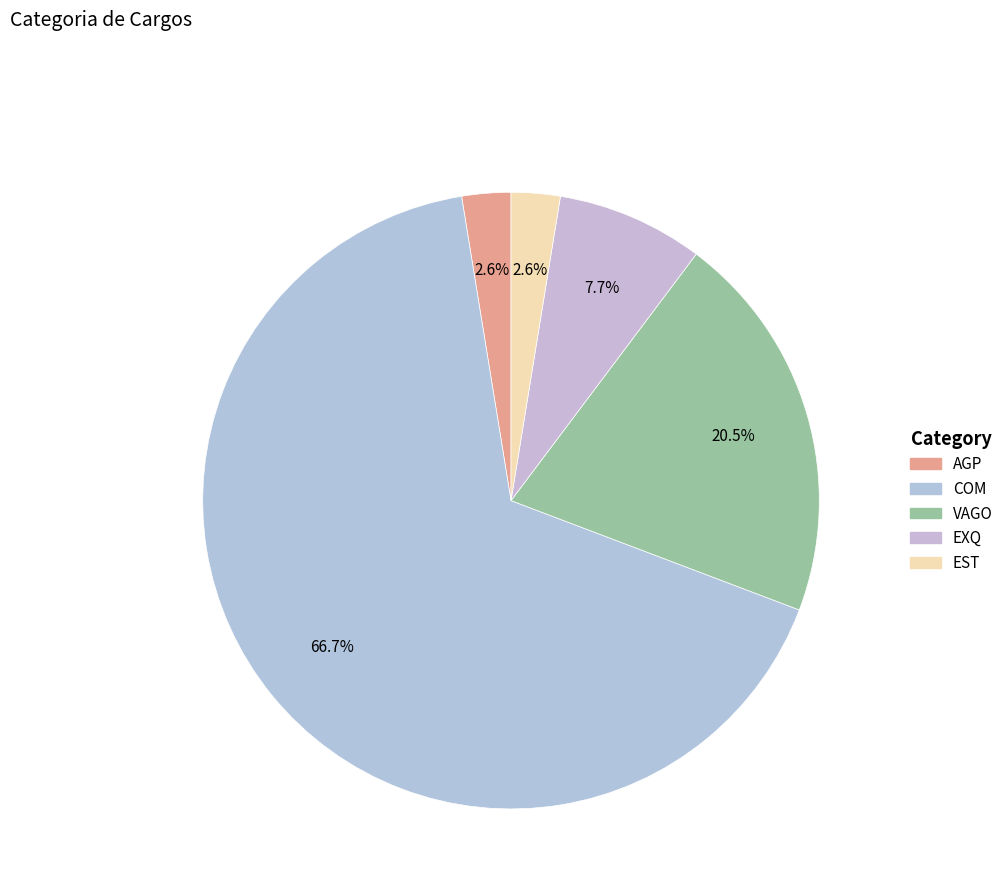

Does any single category account for the majority?

Yes